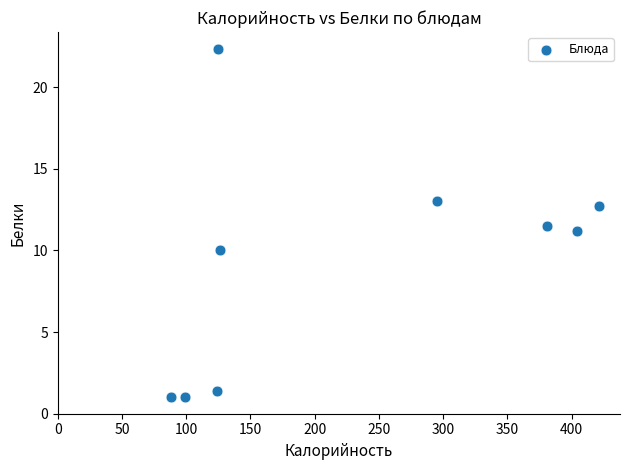

What is the average X value?

229.2